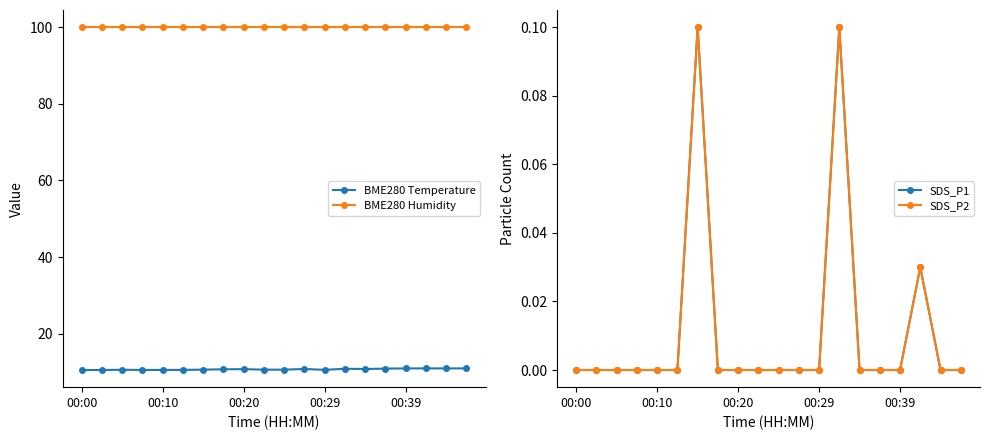

The value of SDS_P2 at 00:00 is 0.0. True or false?

True